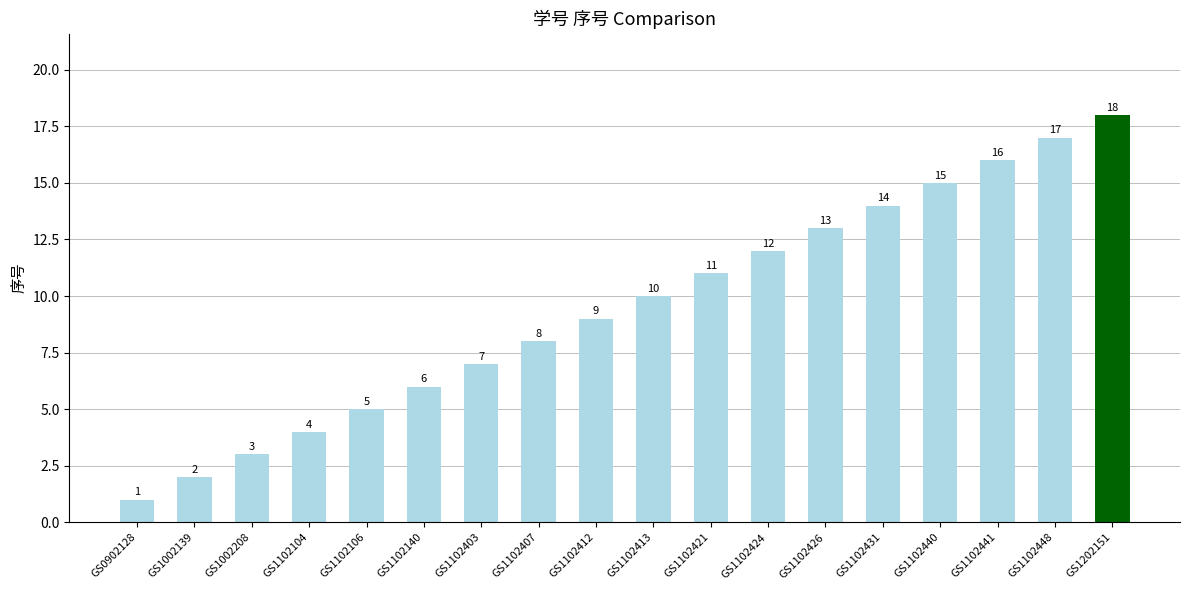

What is the greatest value displayed?

18